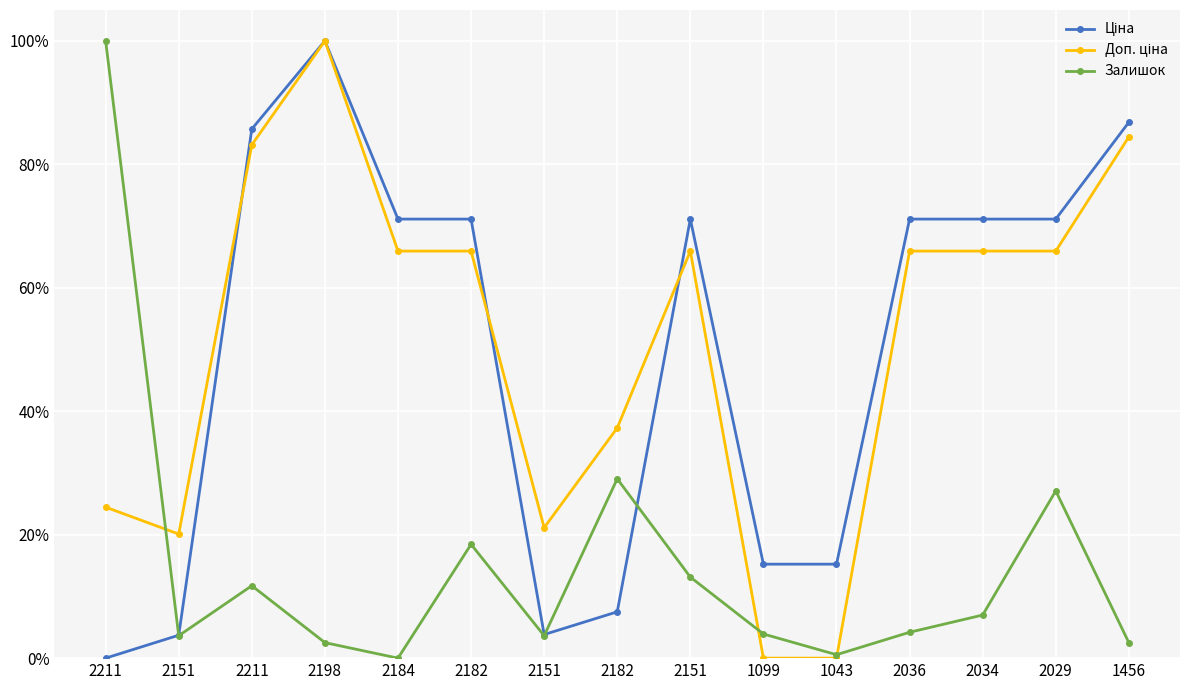

List the labels in order of Доп. ціна value, smallest first.

1099, 1043, 2151, 2151, 2211, 2182, 2184, 2182, 2151, 2036, 2034, 2029, 2211, 1456, 2198